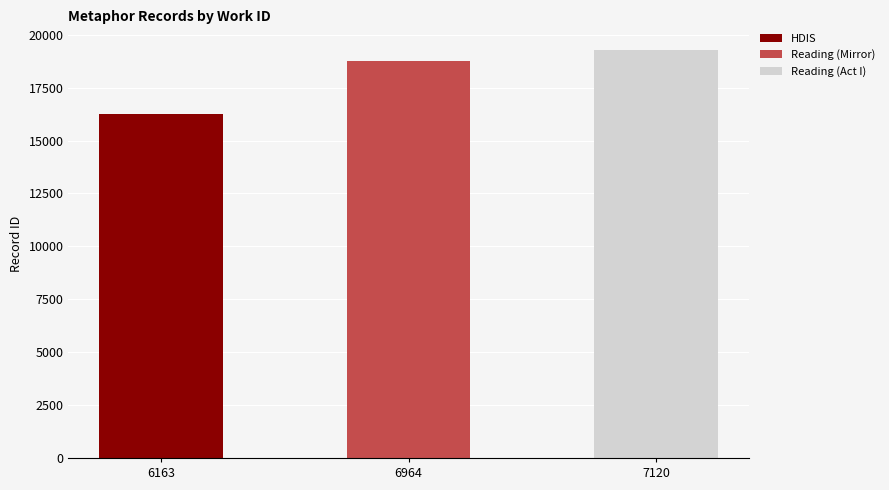

What is the difference between the HDIS values at 6163 and 7120?

16253